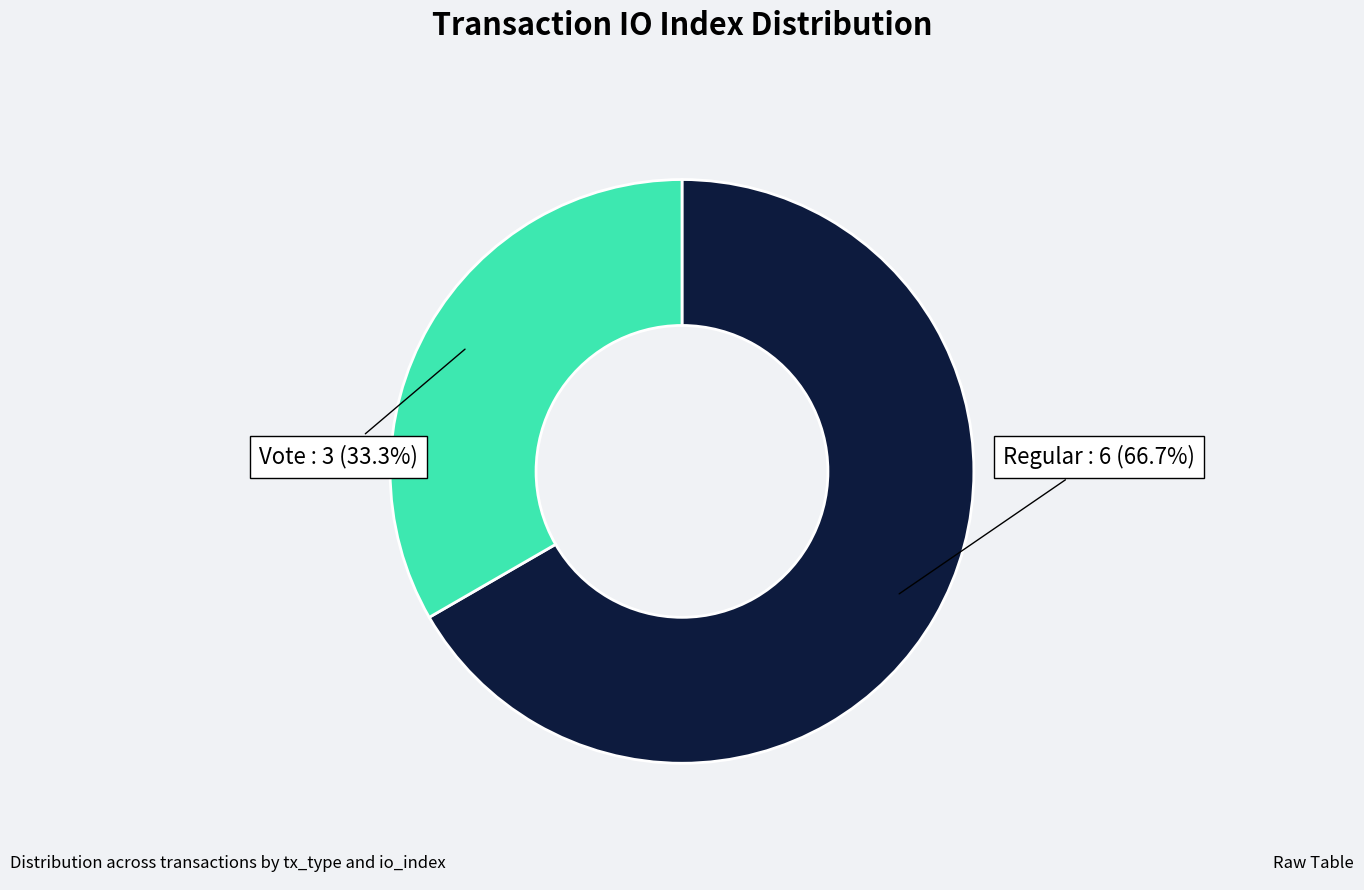

What portion of the pie excludes Regular?

33.3%